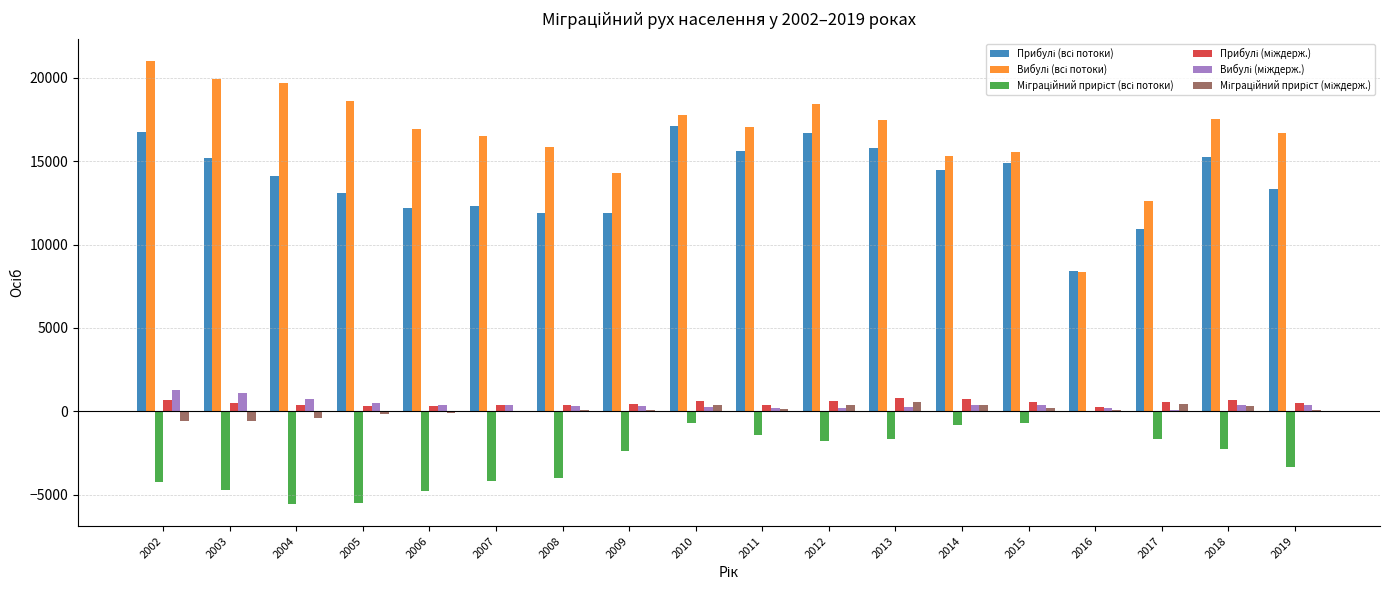

At which category does the chart reach its peak across all series?

2002